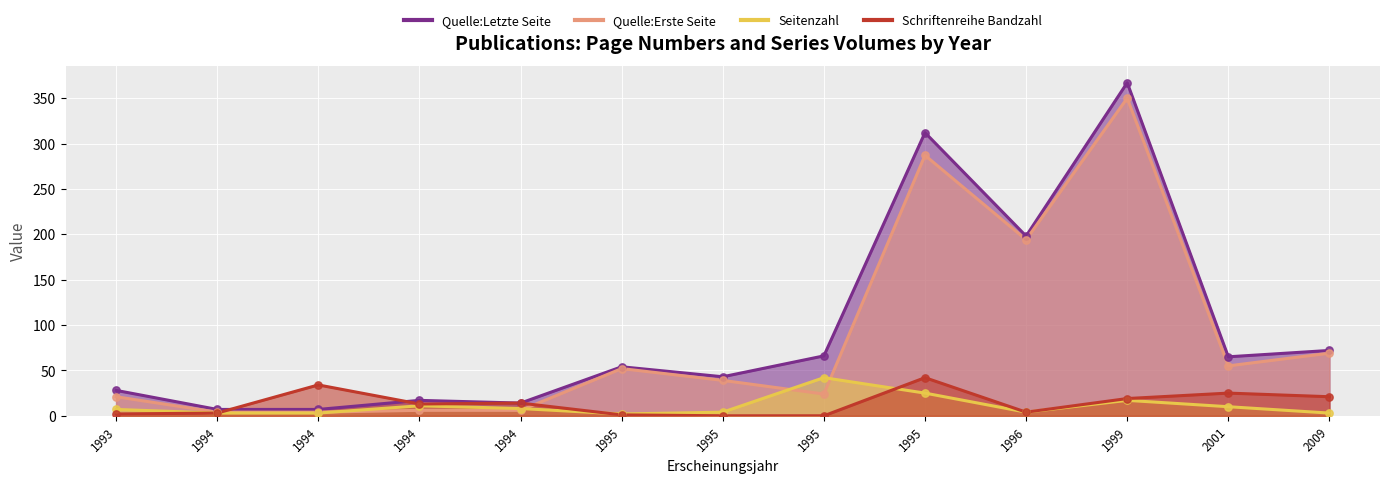

Which series contains the lowest Y value?

Schriftenreihe Bandzahl